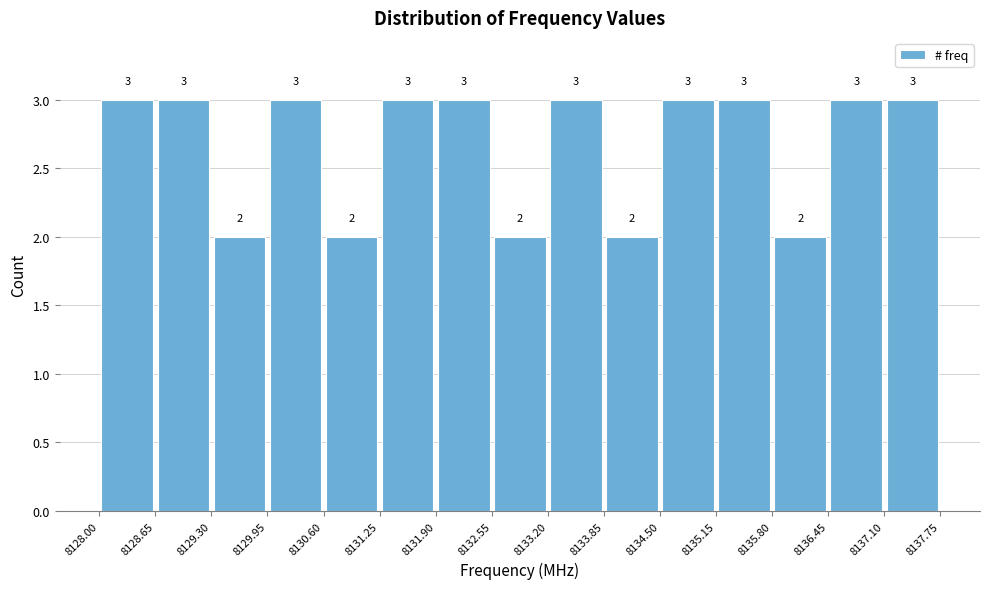

Reading left to right, transcribe this chart: for each bar, give the range it covers on the x-axis and its height.

8128.00 to 8128.65: 3
8128.65 to 8129.30: 3
8129.30 to 8129.95: 2
8129.95 to 8130.60: 3
8130.60 to 8131.25: 2
8131.25 to 8131.90: 3
8131.90 to 8132.55: 3
8132.55 to 8133.20: 2
8133.20 to 8133.85: 3
8133.85 to 8134.50: 2
8134.50 to 8135.15: 3
8135.15 to 8135.80: 3
8135.80 to 8136.45: 2
8136.45 to 8137.10: 3
8137.10 to 8137.75: 3